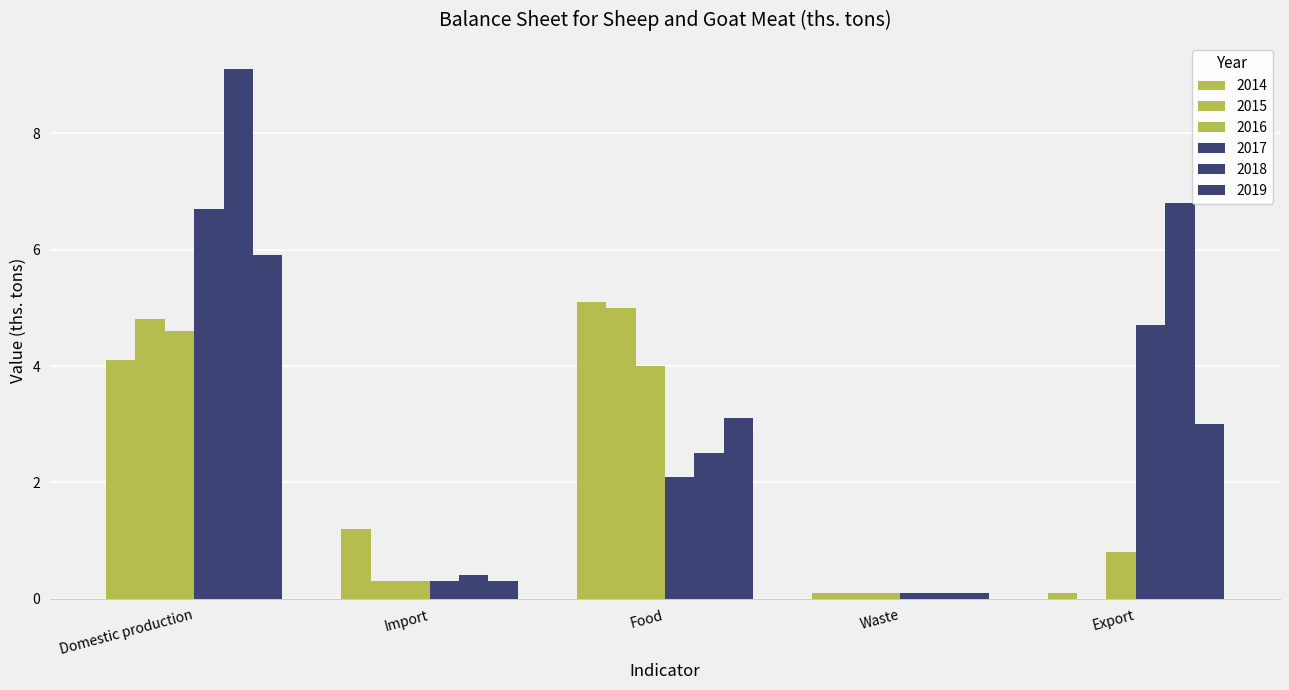

How many values in the 2018 series exceed 2?

3